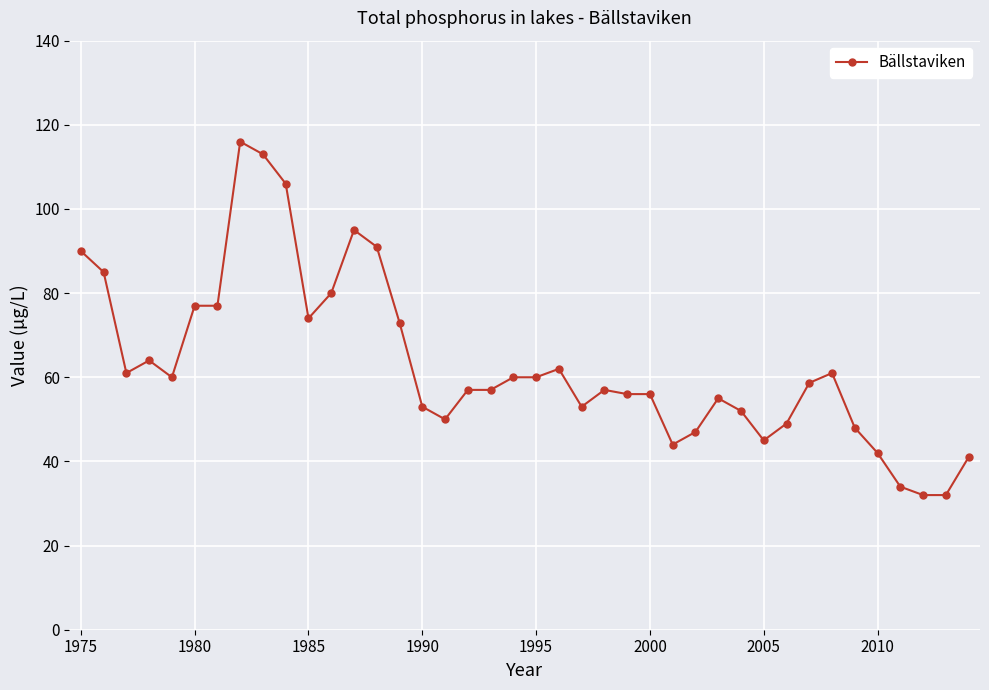

Reading left to right, what are all the values shown in this chart?

90.0	85.0	61.0	64.0	60.0	77.0	77.0	116.0	113.0	106.0	74.0	80.0	95.0	91.0	73.0	53.0	50.0	57.0	57.0	60.0	60.0	62.0	53.0	57.0	56.0	56.0	44.0	47.0	55.0	52.0	45.0	49.0	58.7	61.0	48.0	42.0	34.0	32.0	32.0	41.0